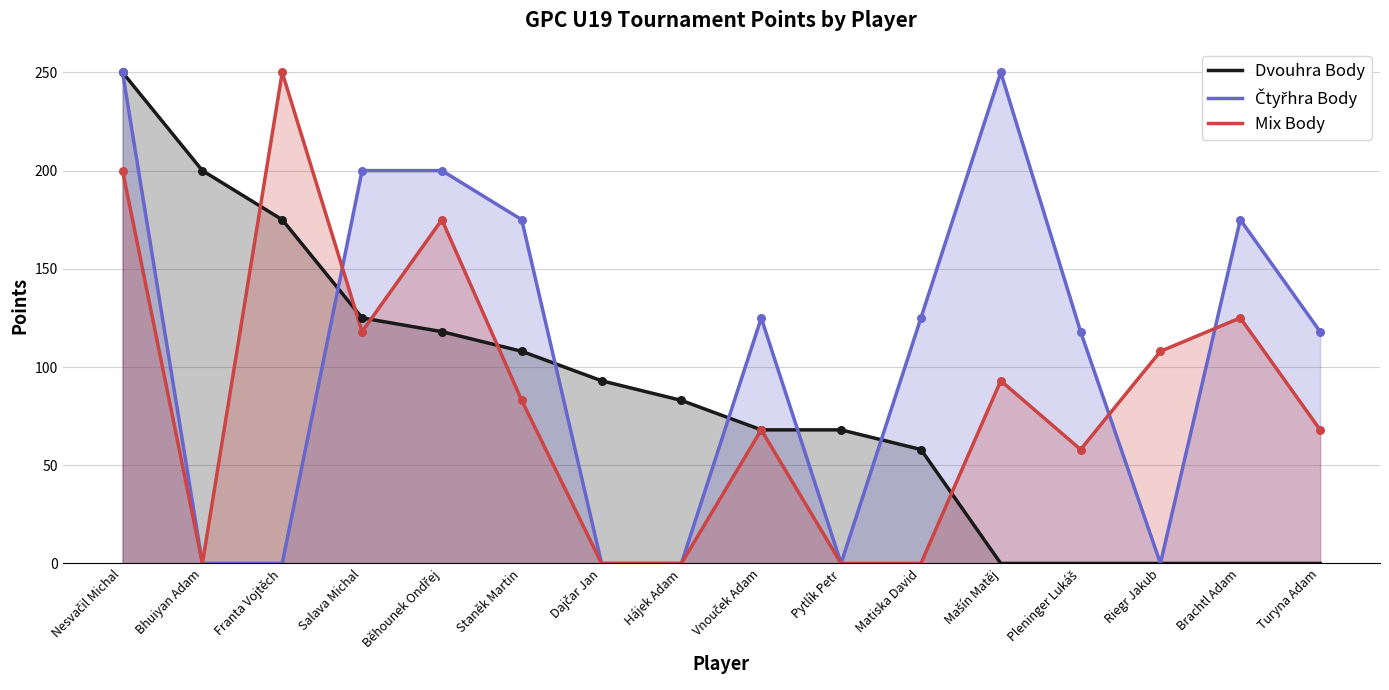

What are all the series names shown in the legend?

Dvouhra Body, Čtyřhra Body, Mix Body